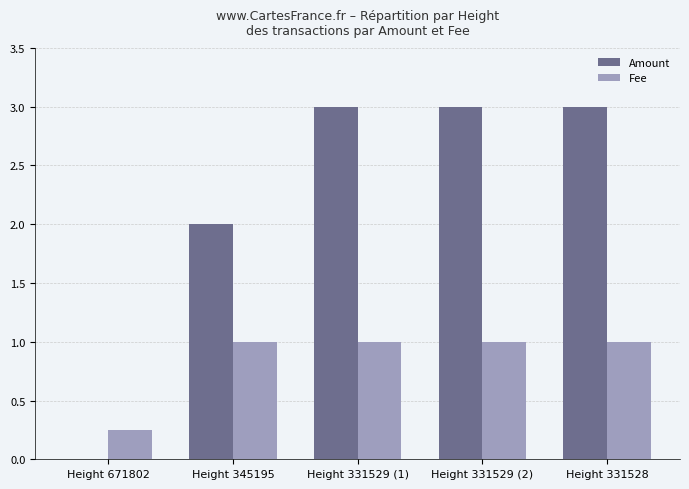

Is the value of Fee at Height 331529 (2) greater than the value of Amount at Height 345195?

No